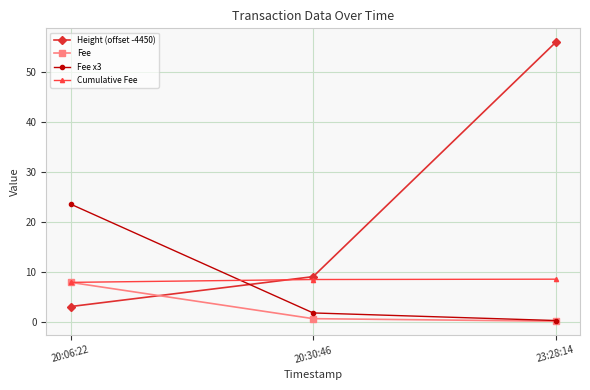

What is the label of the 2nd point from the right?

20:30:46